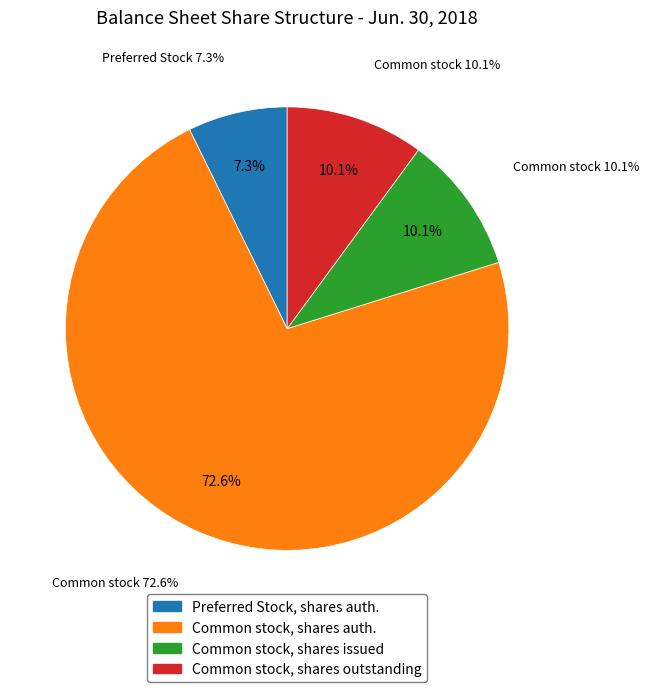

The Common stock, shares issued slice represents 10% of the pie. True or false?

True